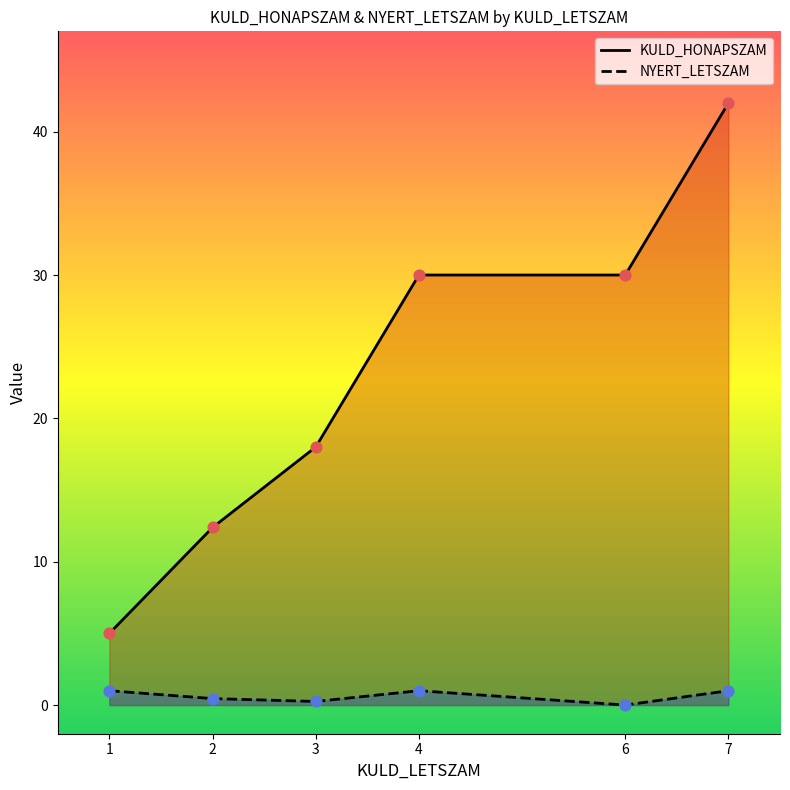

Is the value of NYERT_LETSZAM at 15 greater than the value of KULD_HONAPSZAM at 39?

No